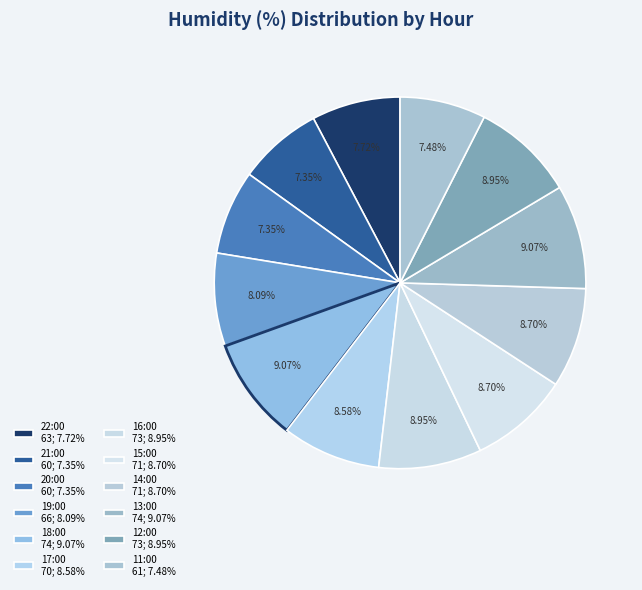

The 15:00 slice represents 9% of the pie. True or false?

True